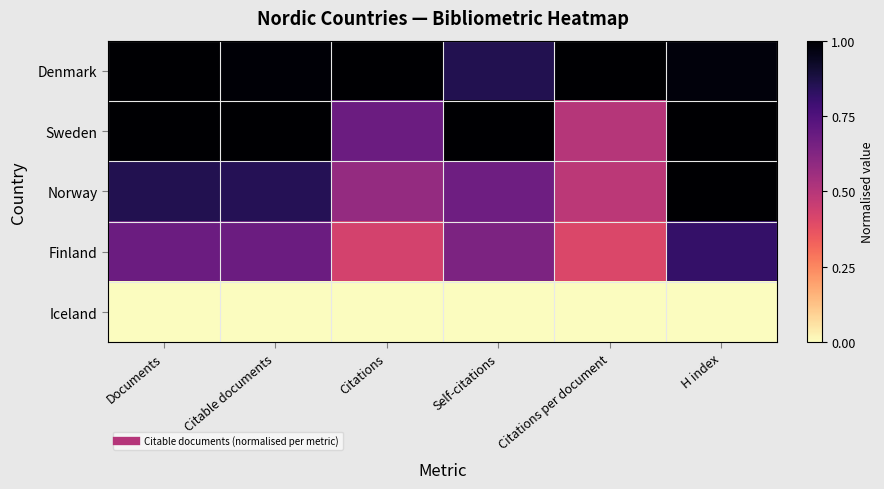

Reading right to left, extract all data points from this chart.

Denmark: H index=1.0	Citations per document=1.0	Self-citations=0.9	Citations=1.0	Citable documents=1.0	Documents=1.0
Sweden: H index=1.0	Citations per document=0.5	Self-citations=1.0	Citations=0.7	Citable documents=1.0	Documents=1.0
Norway: H index=1.0	Citations per document=0.5	Self-citations=0.7	Citations=0.6	Citable documents=0.9	Documents=0.9
Finland: H index=0.8	Citations per document=0.4	Self-citations=0.6	Citations=0.4	Citable documents=0.7	Documents=0.7
Iceland: H index=0.0	Citations per document=0.0	Self-citations=0.0	Citations=0.0	Citable documents=0.0	Documents=0.0